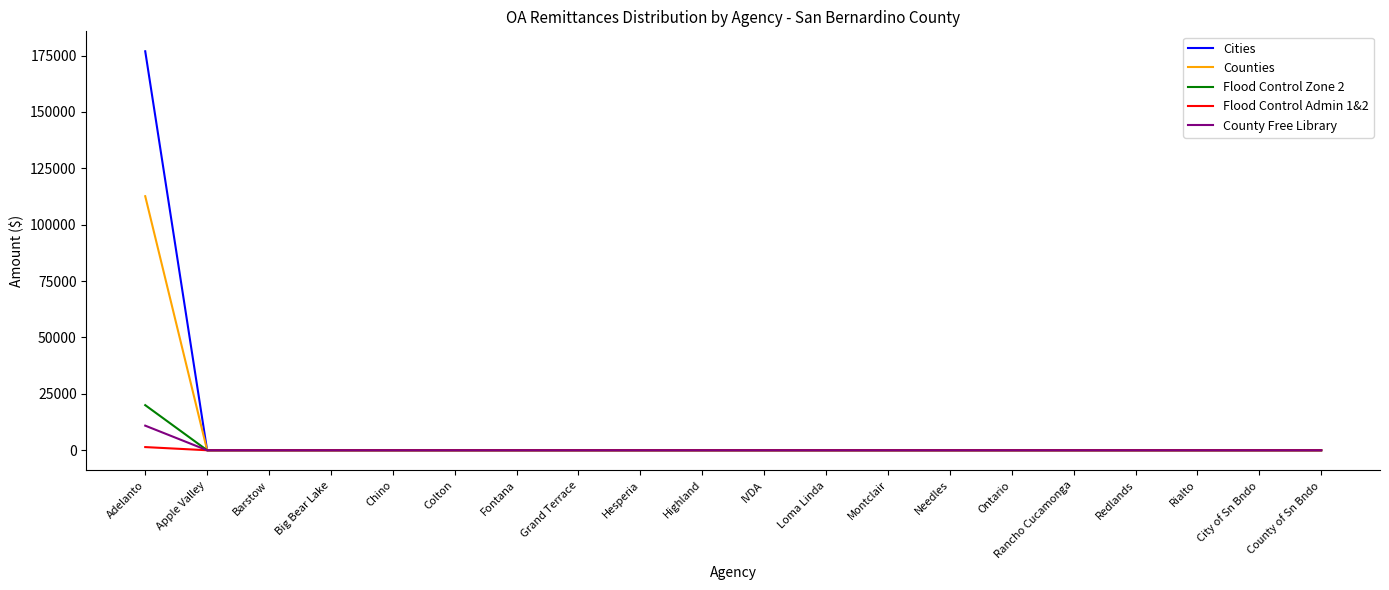

Reading left to right, extract all data points from this chart.

Cities: 176904.6	0.0	0.0	0.0	0.0	0.0	0.0	0.0	0.0	0.0	0.0	0.0	0.0	0.0	0.0	0.0	0.0	0.0	0.0	0.0
Counties: 112642.1	0.0	0.0	0.0	0.0	0.0	0.0	0.0	0.0	0.0	0.0	0.0	0.0	0.0	0.0	0.0	0.0	0.0	0.0	0.0
Flood Control Zone 2: 19996.7	0.0	0.0	0.0	0.0	0.0	0.0	0.0	0.0	0.0	0.0	0.0	0.0	0.0	0.0	0.0	0.0	0.0	0.0	0.0
Flood Control Admin 1&2: 1406.1	0.0	0.0	0.0	0.0	0.0	0.0	0.0	0.0	0.0	0.0	0.0	0.0	0.0	0.0	0.0	0.0	0.0	0.0	0.0
County Free Library: 10907.7	0.0	0.0	0.0	0.0	0.0	0.0	0.0	0.0	0.0	0.0	0.0	0.0	0.0	0.0	0.0	0.0	0.0	0.0	0.0